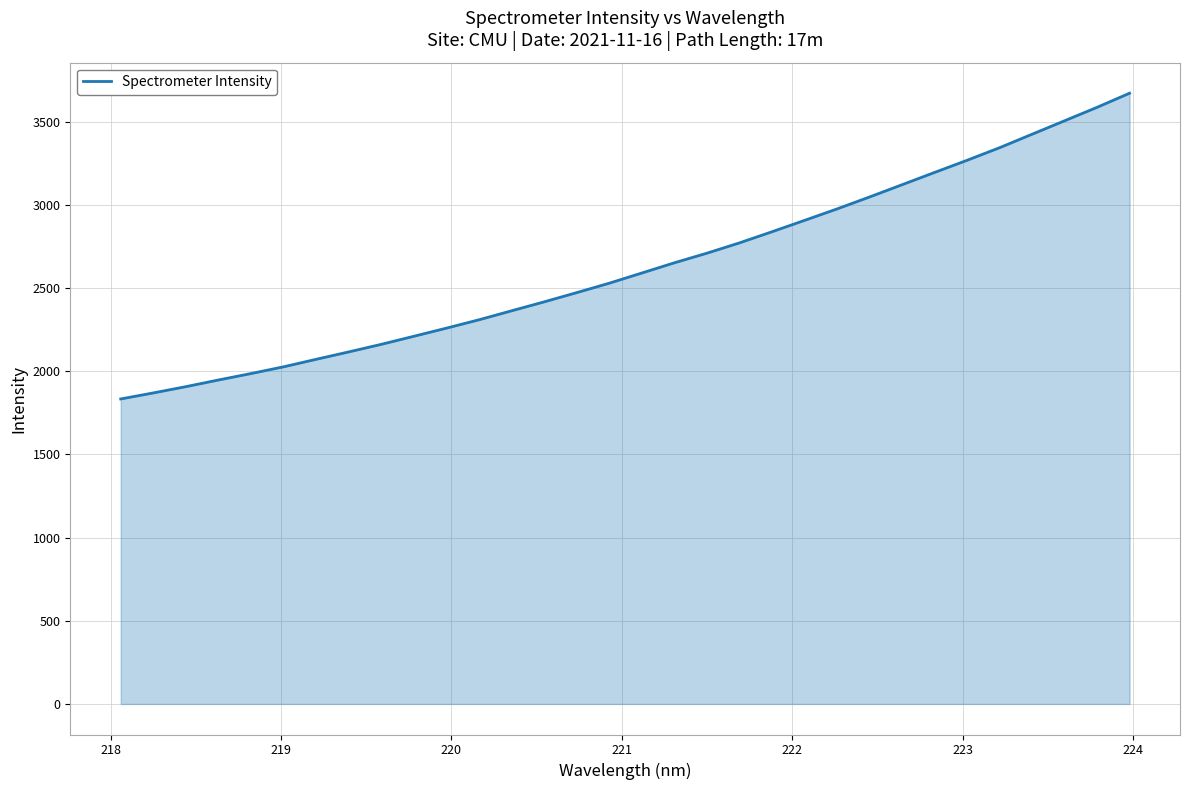

What is the minimum value shown in the chart?

1833.0